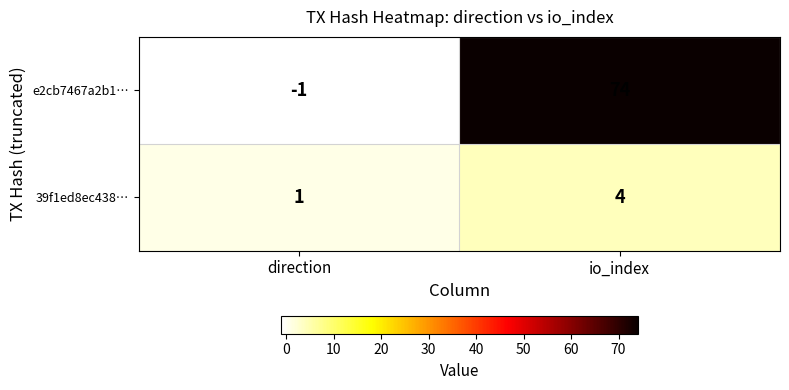

What is the sum of all 39f1ed8ec438… values?

5